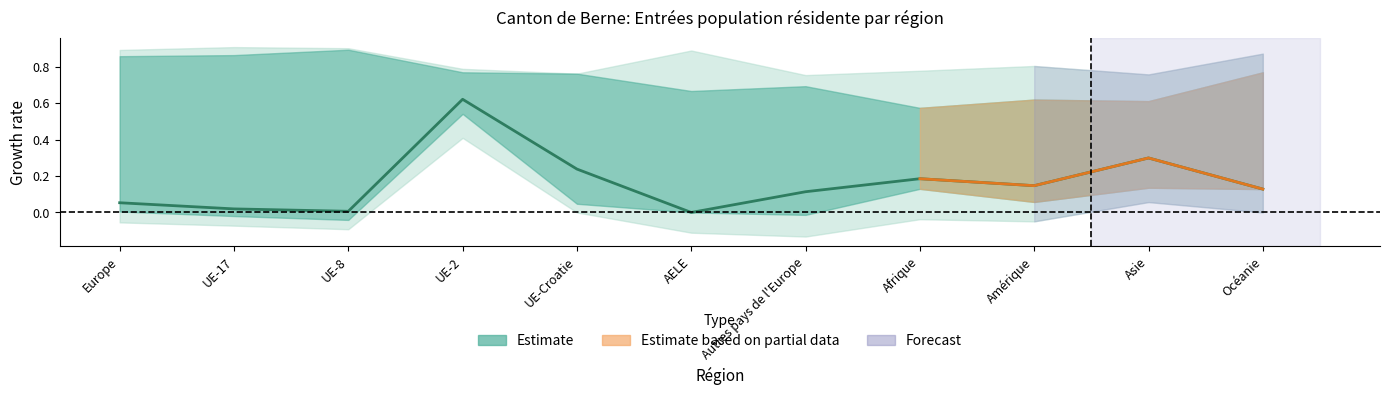

What is the difference between the values at UE-2 and UE-Croatie?

0.4